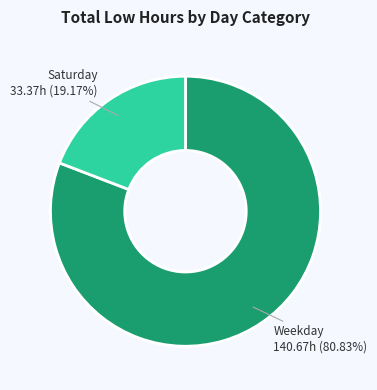

How many segments does this pie chart have?

2